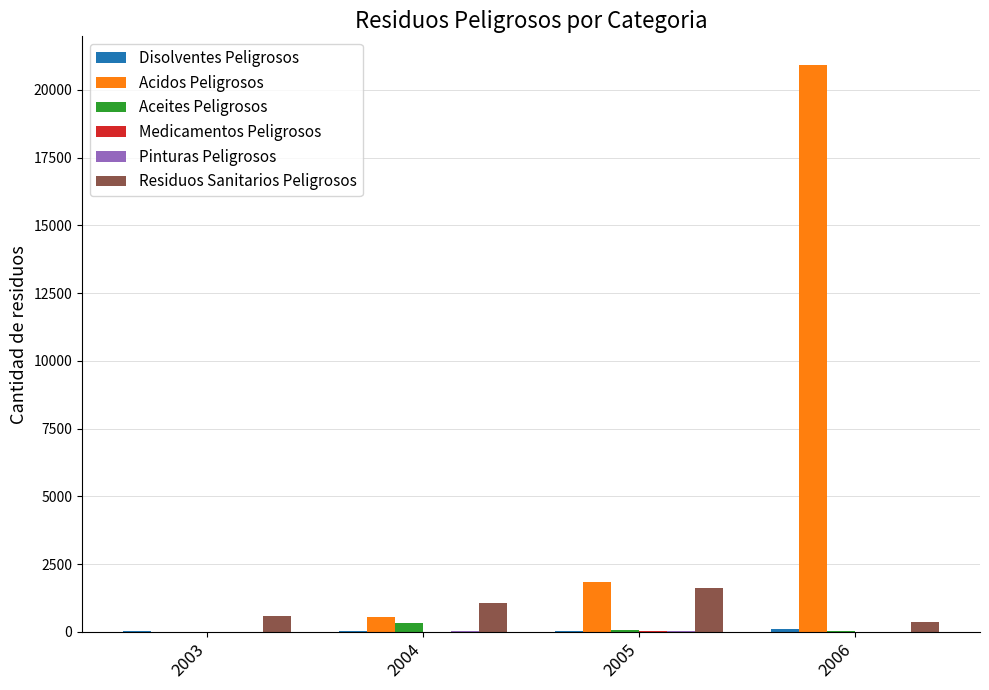

What is the sum of all Aceites Peligrosos values?

455